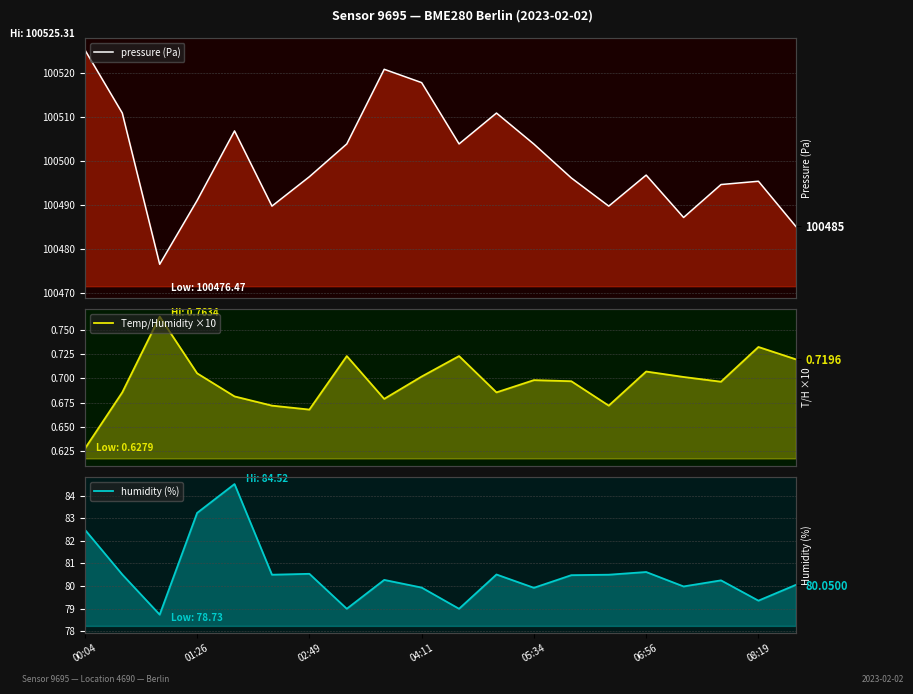

What is the difference between the second highest and second lowest values in the Temp/Humidity ×10 series?

0.1